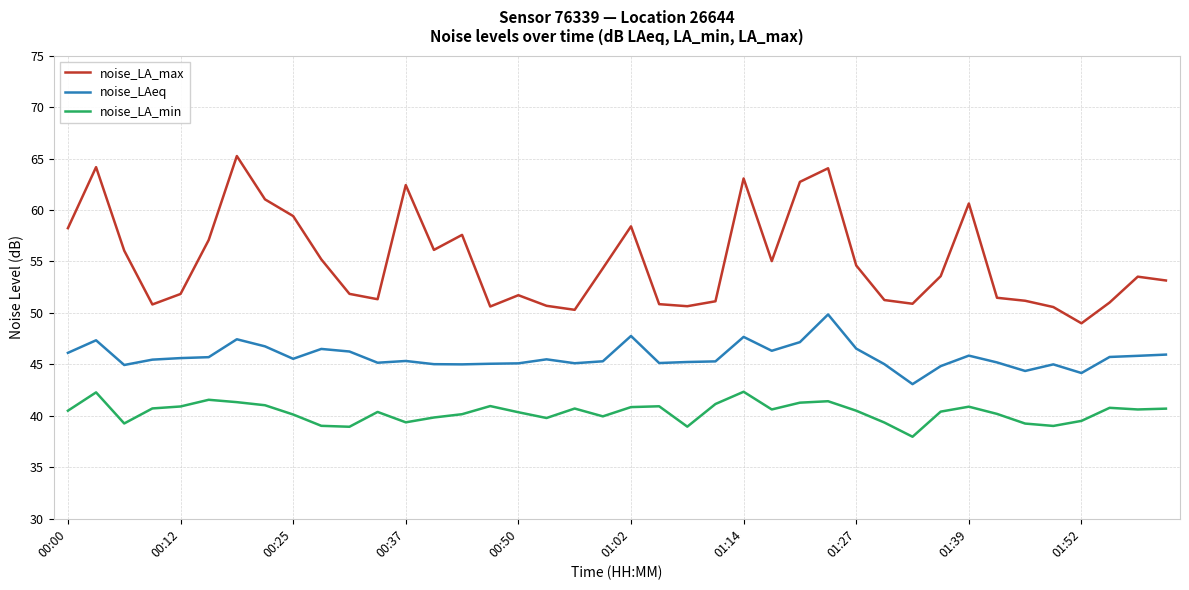

Which series has the largest range (max minus min)?

noise_LA_max